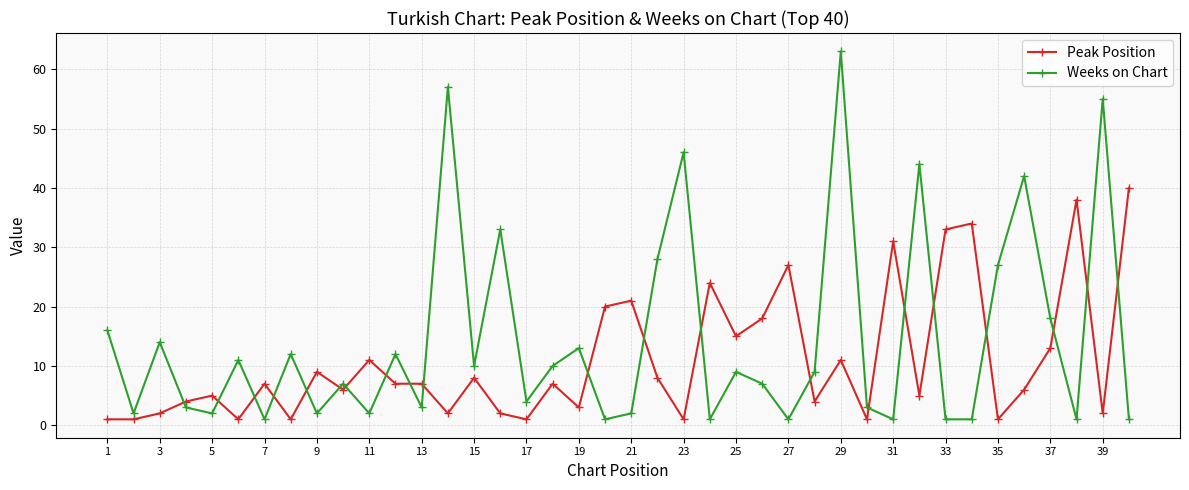

Which series has the widest spread of values?

Weeks on Chart